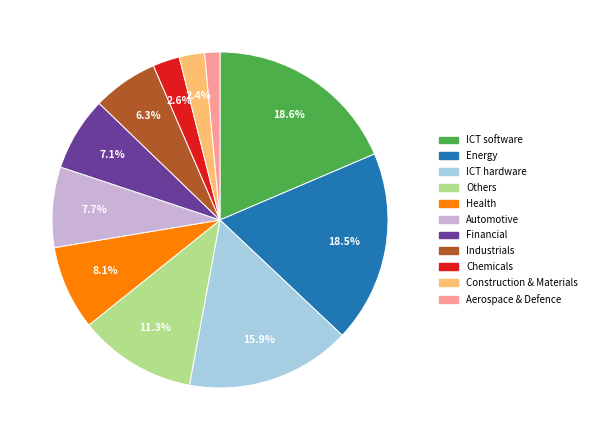

Is the sum of Chemicals and Energy greater than half?

No